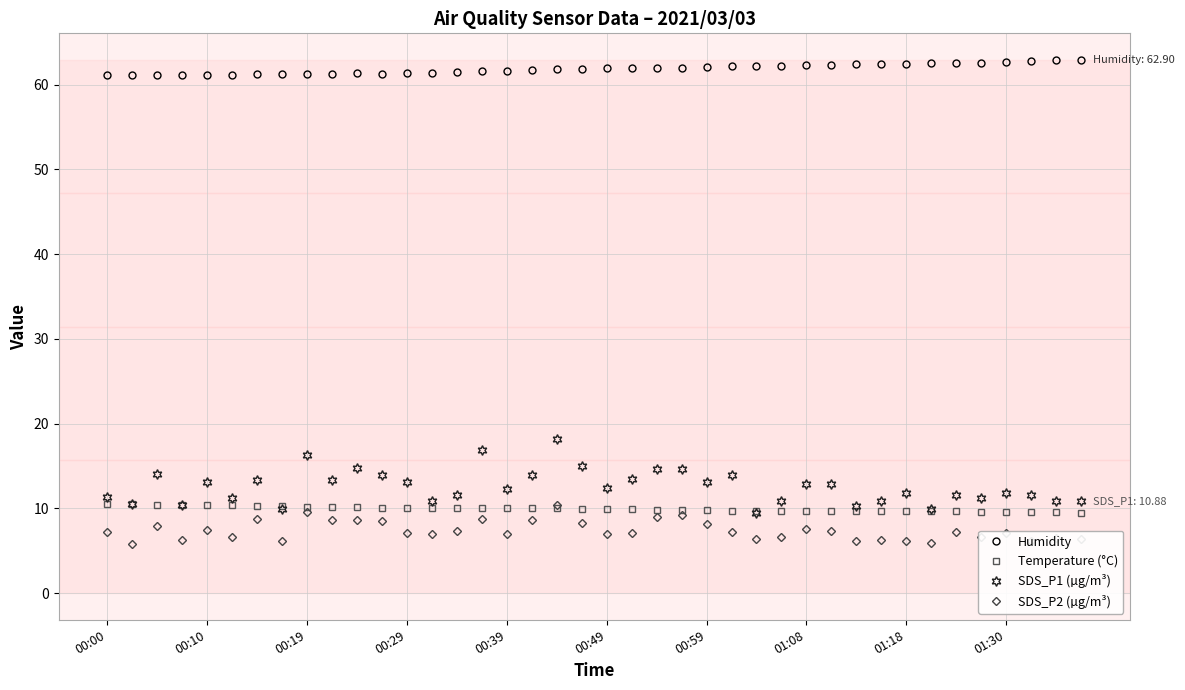

Which series has the largest range (max minus min)?

SDS_P1 (µg/m³)